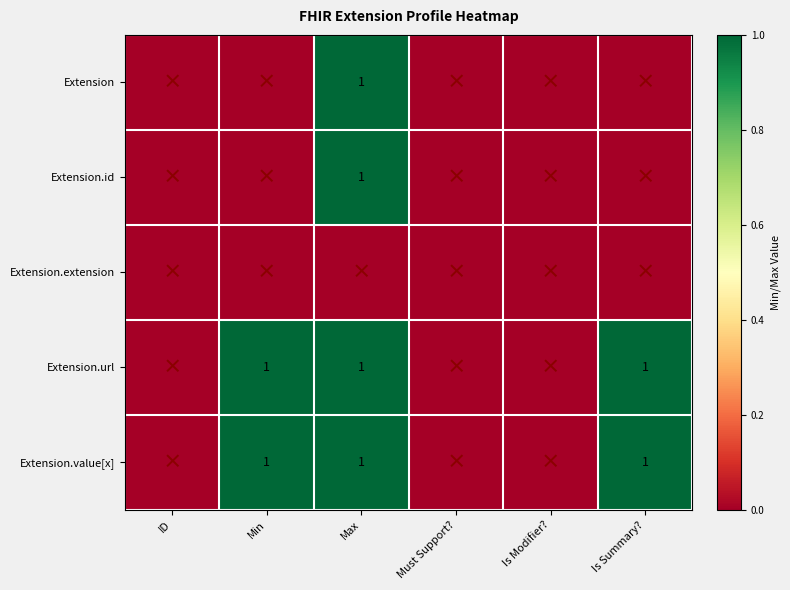

At how many categories does at least one series exceed 0?

3